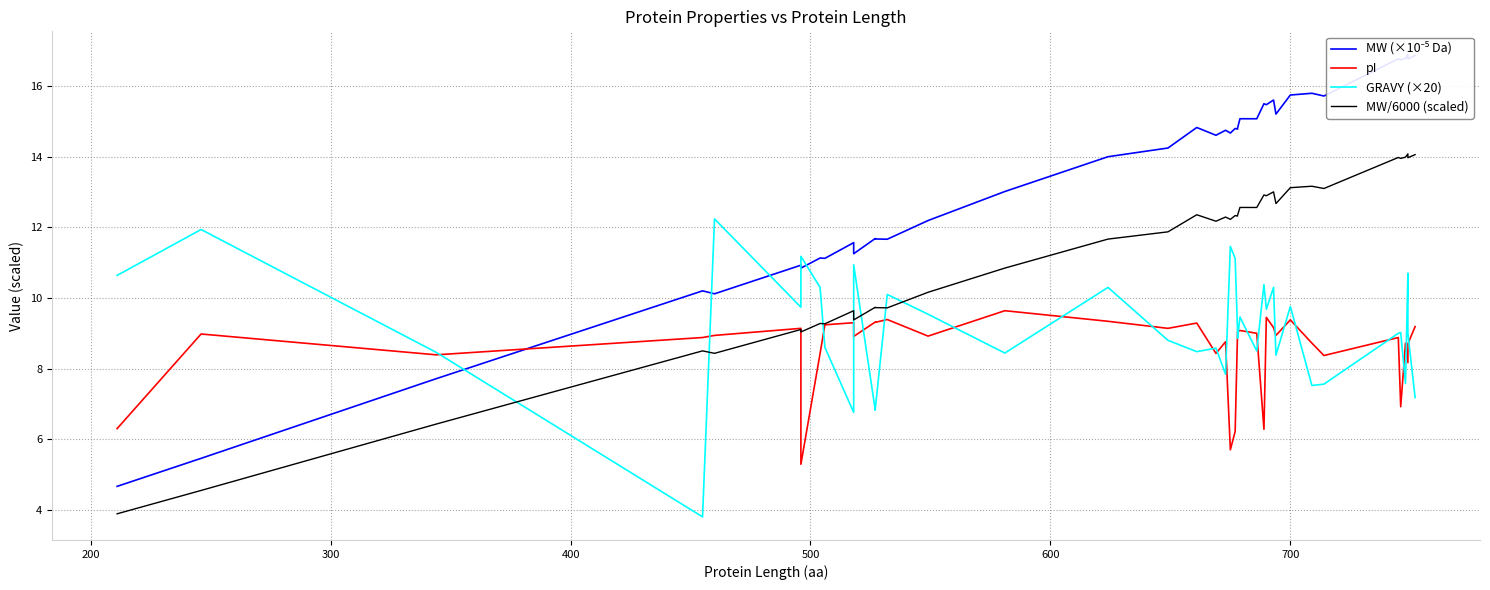

What is the maximum value shown in the chart?

16.9